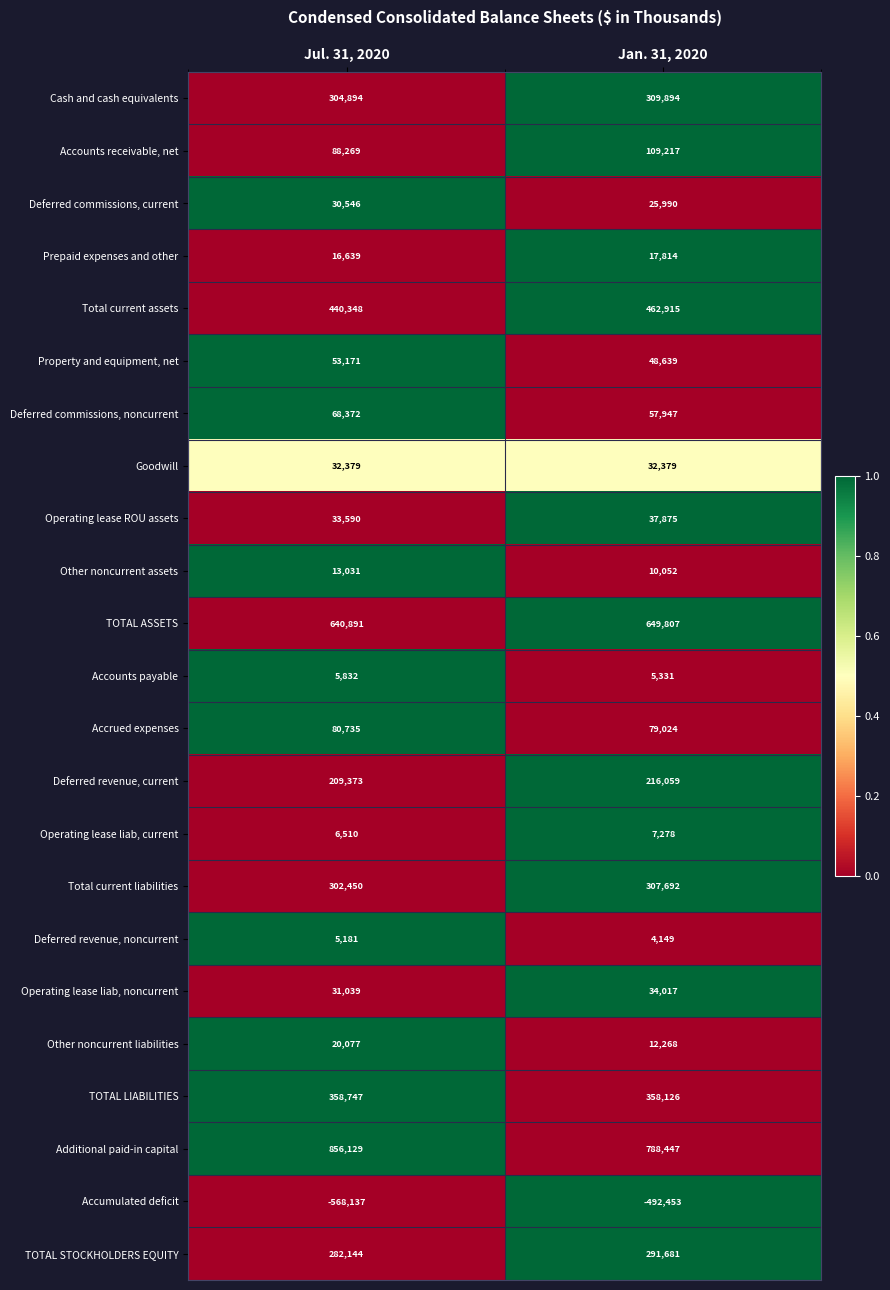

At Jan. 31, 2020, list the series in order from smallest to largest.

Accumulated deficit, Deferred revenue, noncurrent, Accounts payable, Operating lease liab, current, Other noncurrent assets, Other noncurrent liabilities, Prepaid expenses and other, Deferred commissions, current, Goodwill, Operating lease liab, noncurrent, Operating lease ROU assets, Property and equipment, net, Deferred commissions, noncurrent, Accrued expenses, Accounts receivable, net, Deferred revenue, current, TOTAL STOCKHOLDERS EQUITY, Total current liabilities, Cash and cash equivalents, TOTAL LIABILITIES, Total current assets, TOTAL ASSETS, Additional paid-in capital